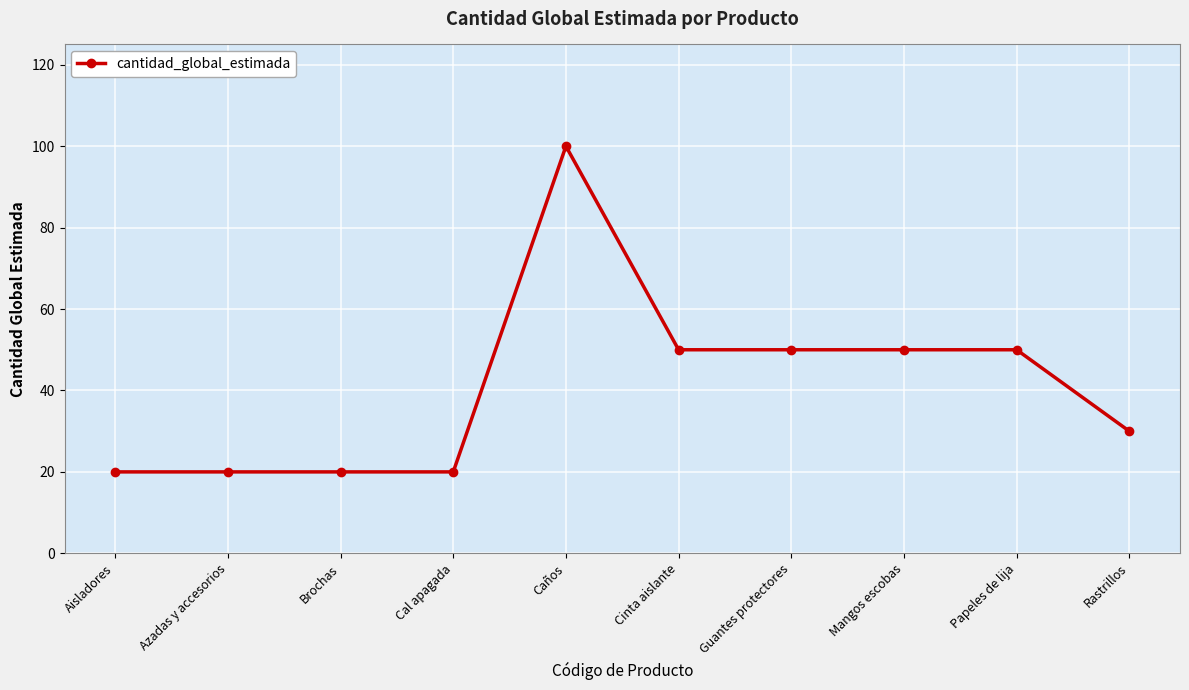

Reading left to right, what are all the values shown in this chart?

Aisladores=20	Azadas y accesorios=20	Brochas=20	Cal apagada=20	Caños=100	Cinta aislante=50	Guantes protectores=50	Mangos escobas=50	Papeles de lija=50	Rastrillos=30